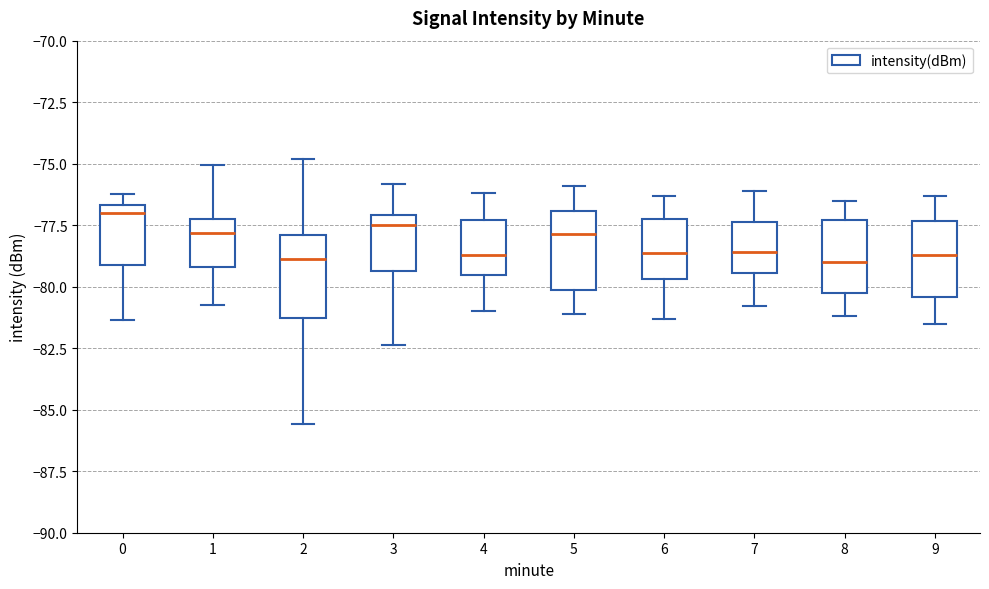

Reading left to right, transcribe this box plot: for each box, give where its median line is, the range the box spans, and where its two whiskers end, as read against the y-axis. The values are not printed on the chart, so give them approximately, as read against the axis.

0: median -77.0, box -79.0 to -76.5, whiskers -81.5 to -76.0
1: median -78.0, box -79.0 to -77.5, whiskers -81.0 to -75.0
2: median -79.0, box -81.5 to -78.0, whiskers -85.5 to -75.0
3: median -77.5, box -79.5 to -77.0, whiskers -82.5 to -76.0
4: median -78.5, box -79.5 to -77.5, whiskers -81.0 to -76.0
5: median -78.0, box -80.0 to -77.0, whiskers -81.0 to -76.0
6: median -78.5, box -79.5 to -77.0, whiskers -81.5 to -76.5
7: median -78.5, box -79.5 to -77.5, whiskers -81.0 to -76.0
8: median -79.0, box -80.0 to -77.5, whiskers -81.0 to -76.5
9: median -78.5, box -80.5 to -77.5, whiskers -81.5 to -76.5